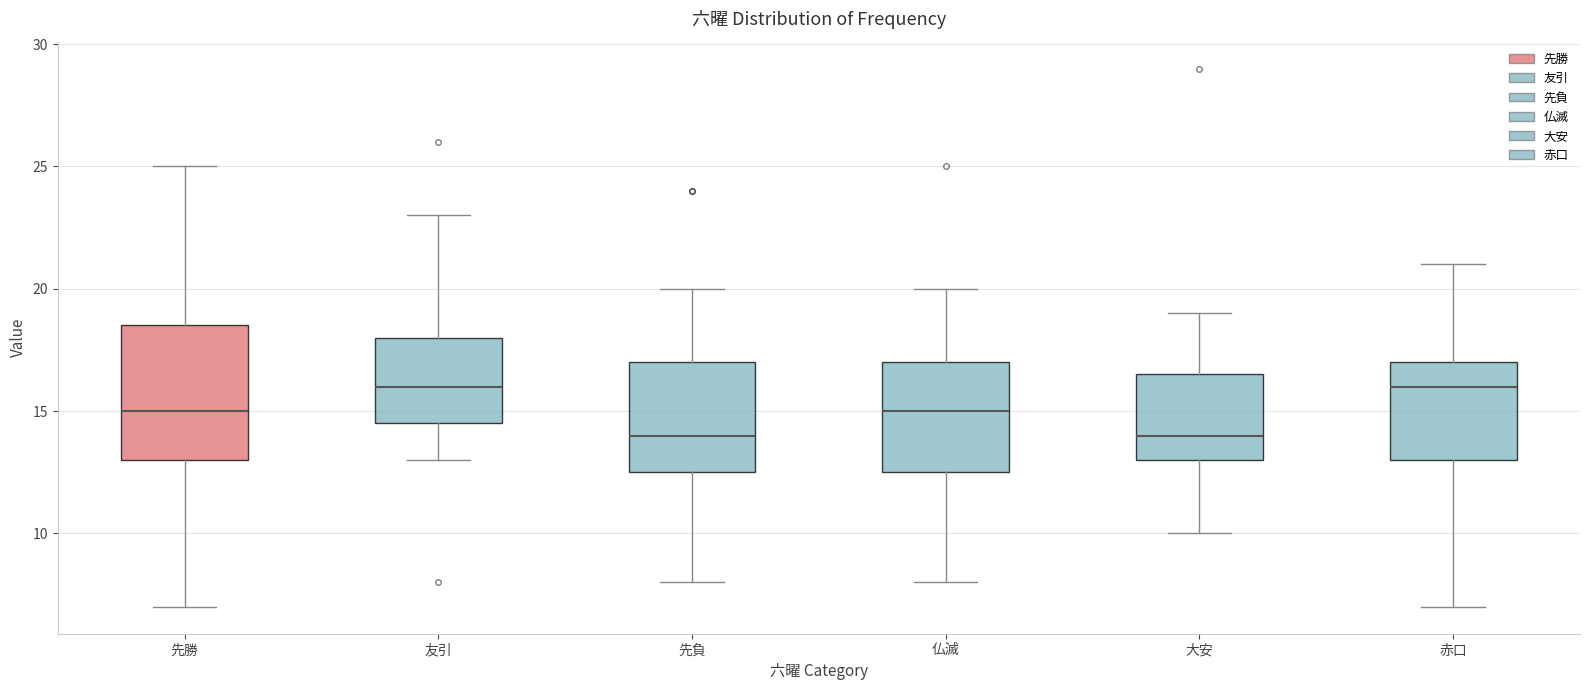

Reading left to right, read every box against the y-axis: the position of its median line, the range the box covers, and the ends of its whiskers. The values are not printed on the chart, so give them approximately, as read against the axis.

先勝: median 15.0, box 13.0 to 18.5, whiskers 7.0 to 25.0
友引: median 16.0, box 14.5 to 18.0, whiskers 13.0 to 23.0
先負: median 14.0, box 12.5 to 17.0, whiskers 8.0 to 20.0
仏滅: median 15.0, box 12.5 to 17.0, whiskers 8.0 to 20.0
大安: median 14.0, box 13.0 to 16.5, whiskers 10.0 to 19.0
赤口: median 16.0, box 13.0 to 17.0, whiskers 7.0 to 21.0